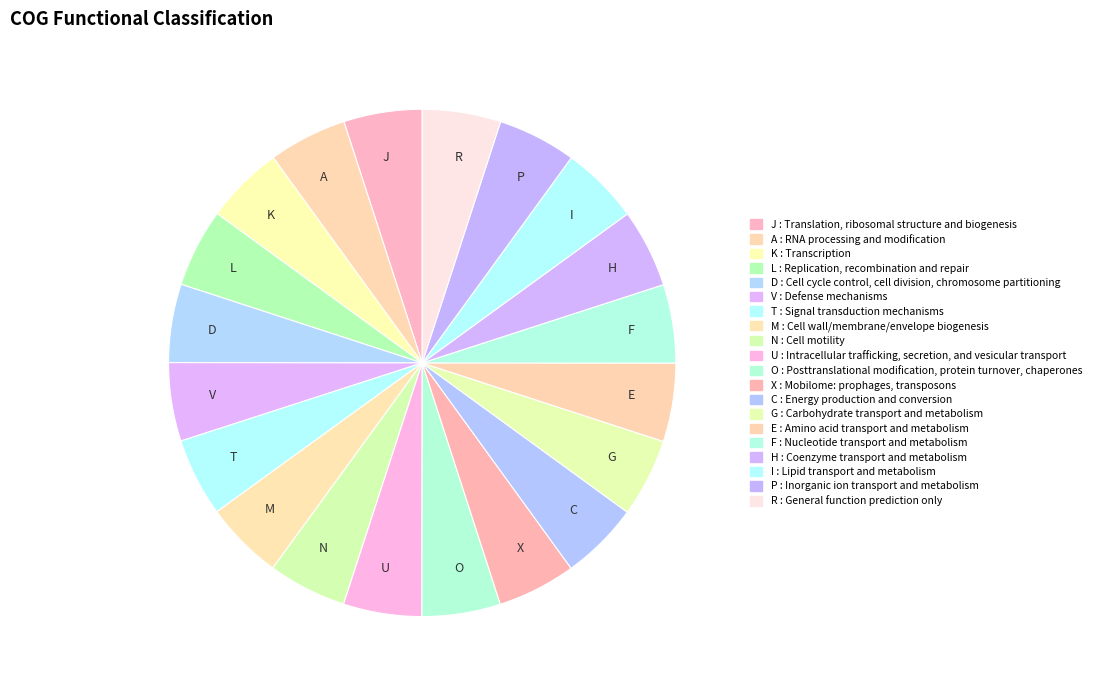

Does any single category account for the majority?

No